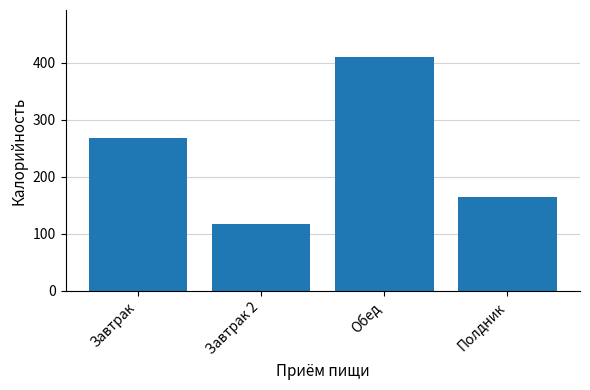

What is the sum of all values?

960.6